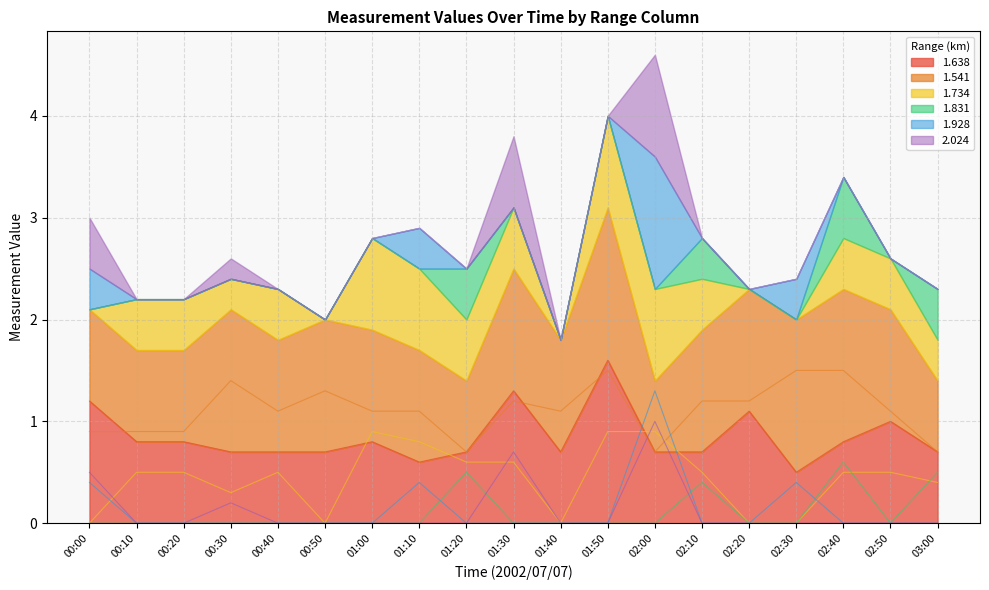

True or false: 1.638 has a value of 0.7 at 01:40.

True